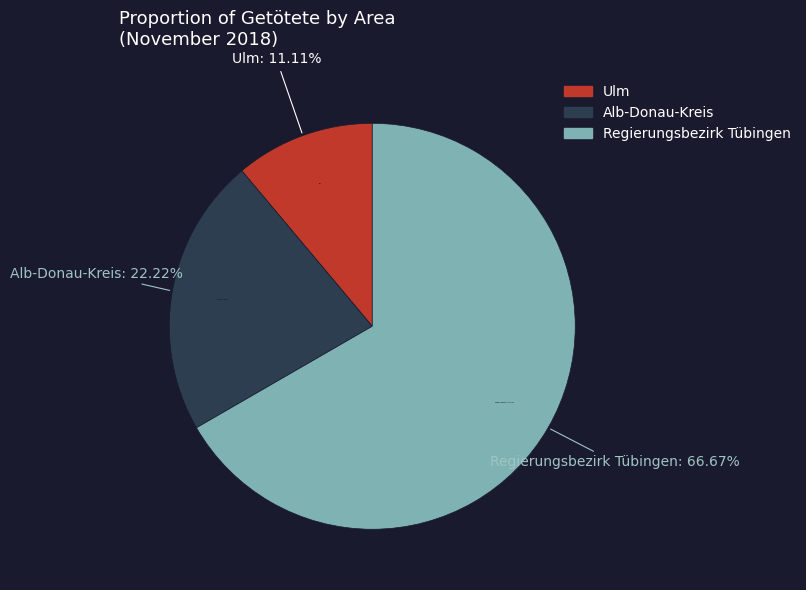

To the nearest percent, what is the difference between the largest and smallest slice percentages?

56%